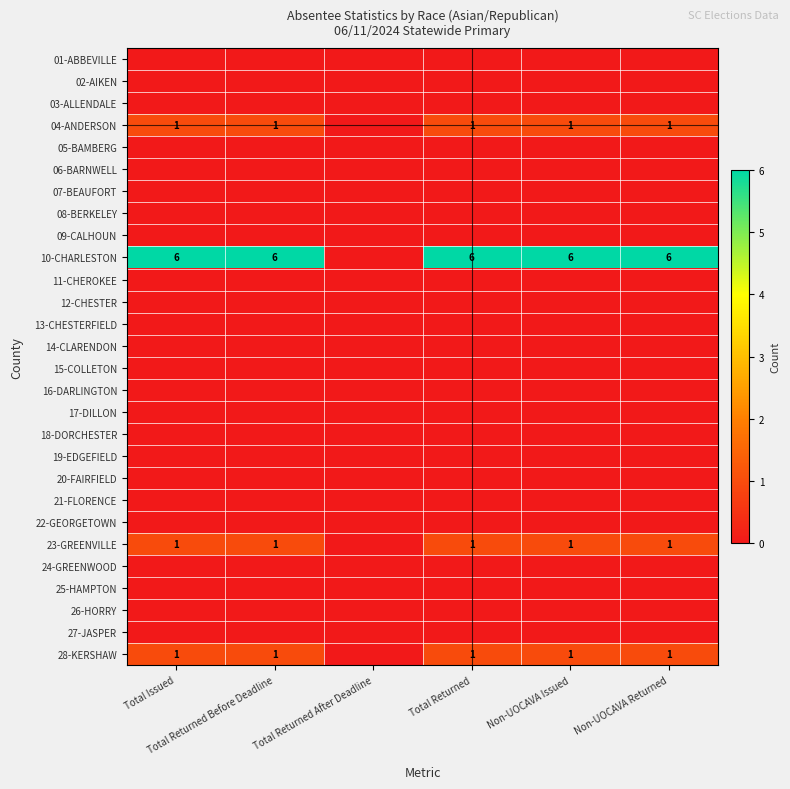

Which category has the lowest value across all series?

Total Issued